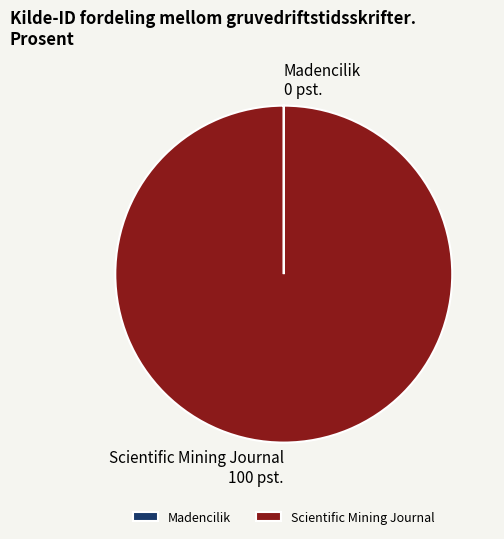

Which category has the biggest portion of the pie?

Scientific Mining Journal